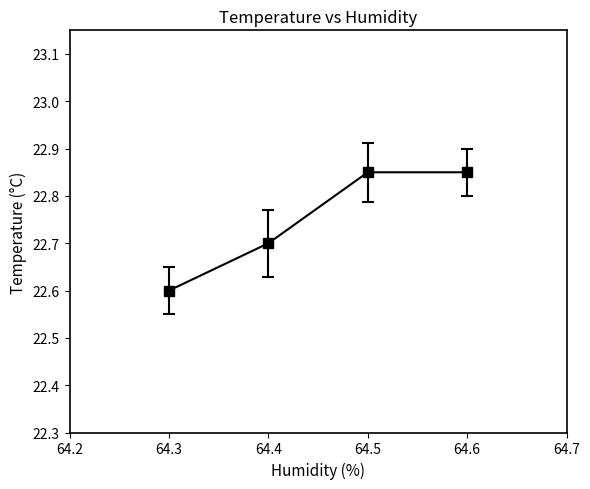

What is the ratio of the value at 64.3 to the value at 64.5?

1.0